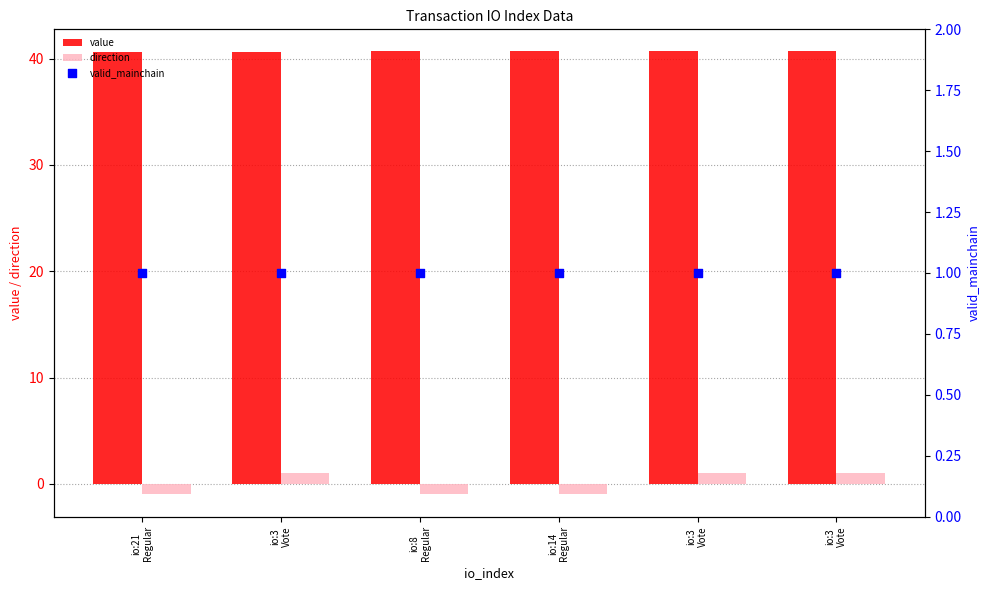

Which series reaches the maximum Y coordinate?

value